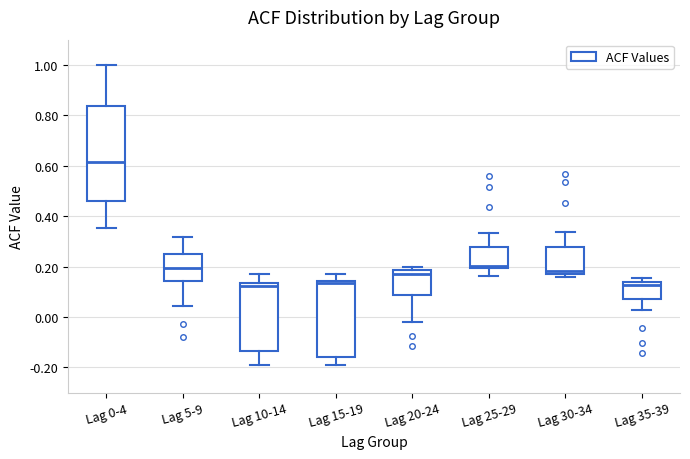

Reading left to right, transcribe this box plot: for each box, give where its median line is, the range the box spans, and where its two whiskers end, as read against the y-axis. The values are not printed on the chart, so give them approximately, as read against the axis.

Lag 0-4: median 0.62, box 0.46 to 0.84, whiskers 0.36 to 1.00
Lag 5-9: median 0.20, box 0.14 to 0.26, whiskers 0.04 to 0.32
Lag 10-14: median 0.12, box -0.14 to 0.14, whiskers -0.20 to 0.18
Lag 15-19: median 0.14 (just below the box's upper edge), box -0.16 to 0.14, whiskers -0.20 to 0.18
Lag 20-24: median 0.18 (just below the box's upper edge), box 0.08 to 0.18, whiskers -0.02 to 0.20
Lag 25-29: median 0.20 (just above the box's lower edge), box 0.20 to 0.28, whiskers 0.16 to 0.34
Lag 30-34: median 0.18 (just above the box's lower edge), box 0.18 to 0.28, whiskers 0.16 to 0.34
Lag 35-39: median 0.12, box 0.08 to 0.14, whiskers 0.02 to 0.16